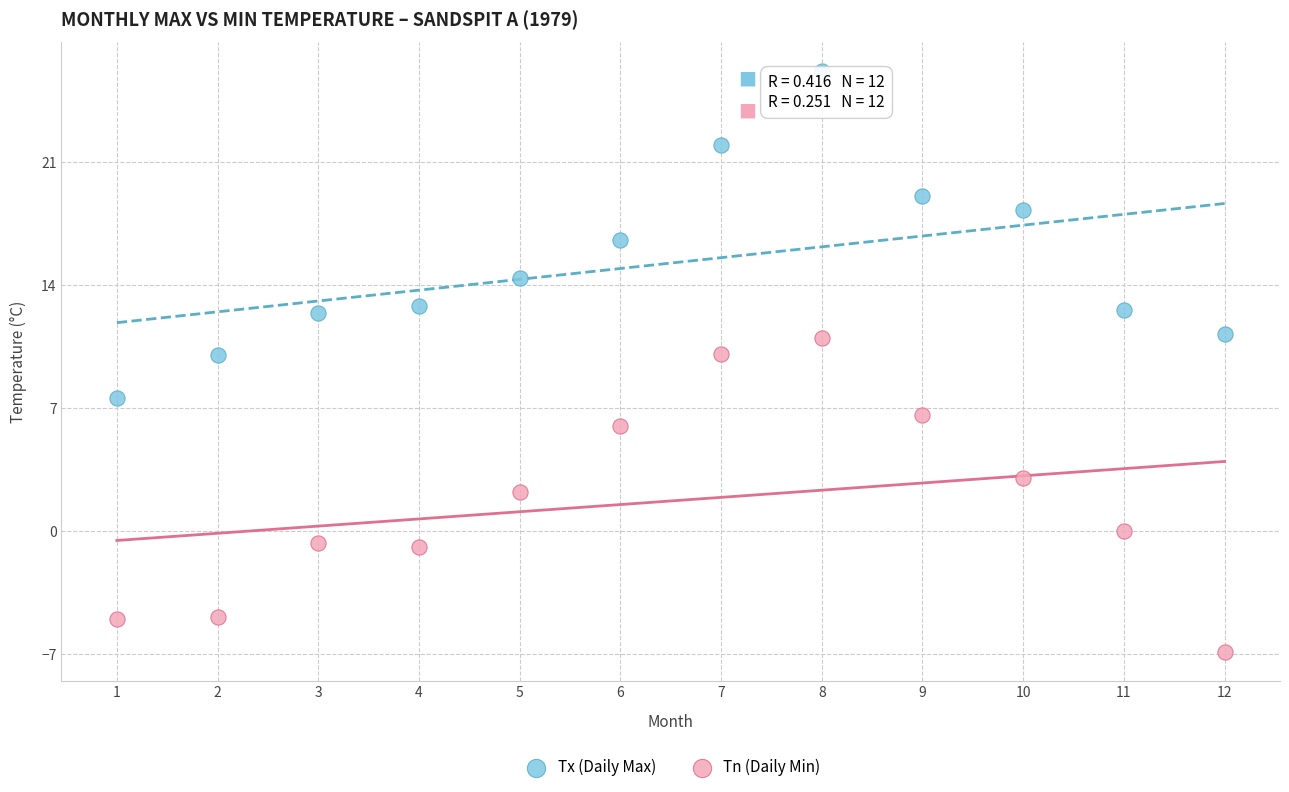

Which series has the largest Y range (max minus min)?

Tx (Daily Max)